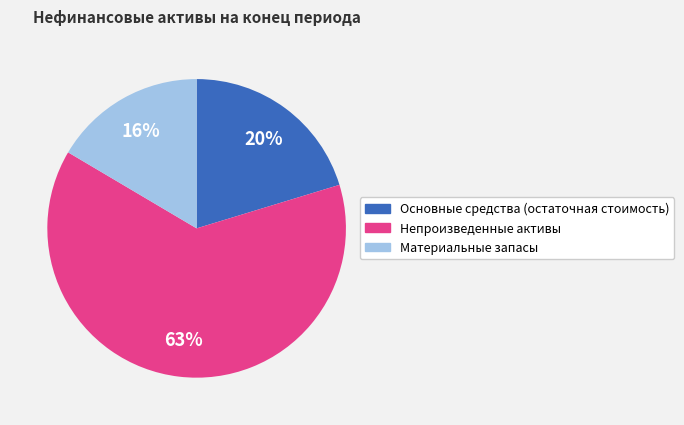

To the nearest percent, what is the difference between the largest and smallest slice percentages?

47%